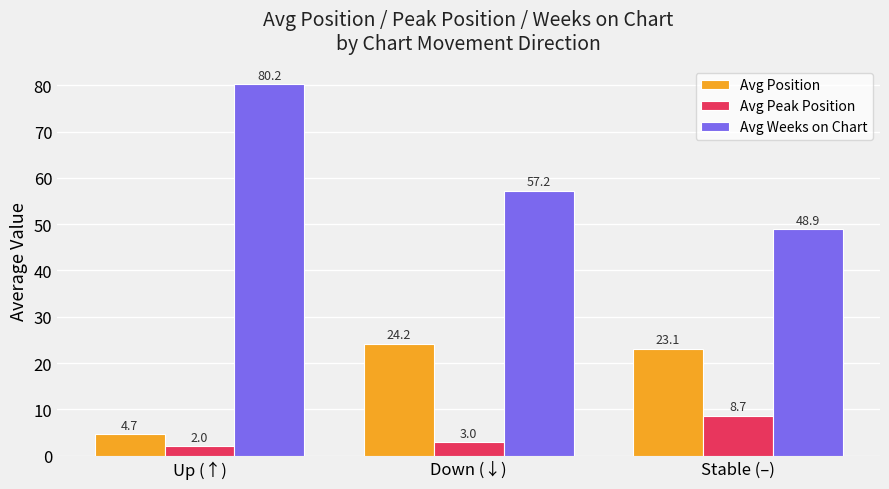

What is the label of the 3rd bar from the right?

Up (↑)